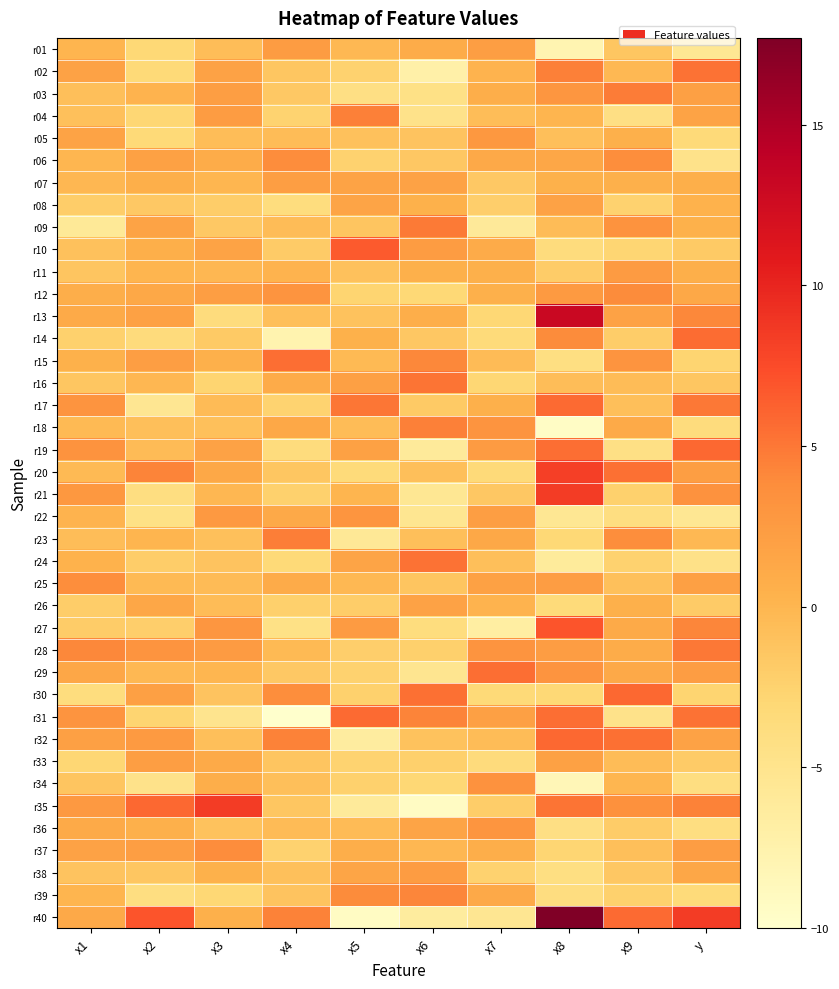

Which label corresponds to the smallest value in the chart?

x4